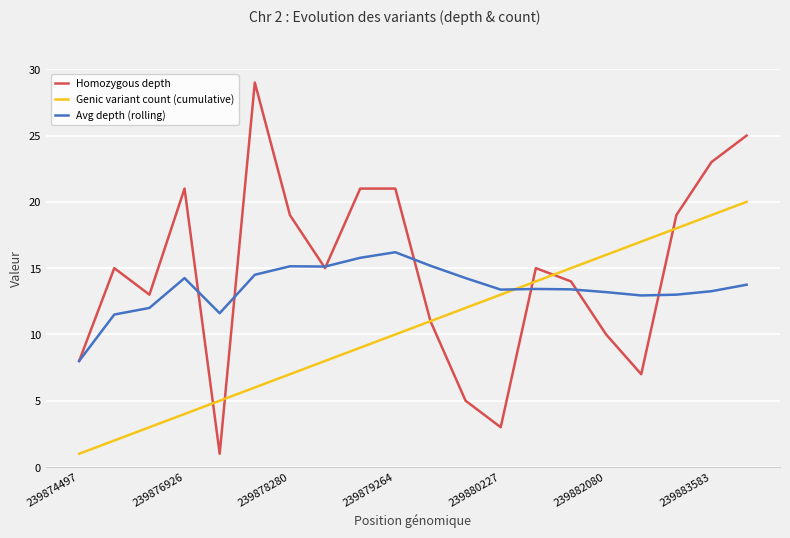

What is the highest value of the Avg depth (rolling) series?

16.2